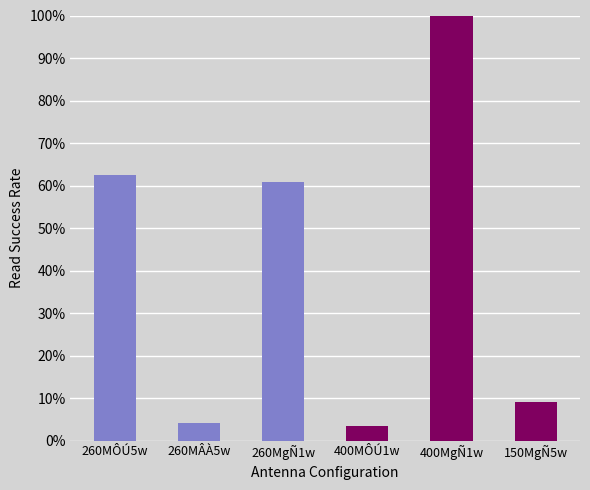

Does the chart contain stacked bars?

No